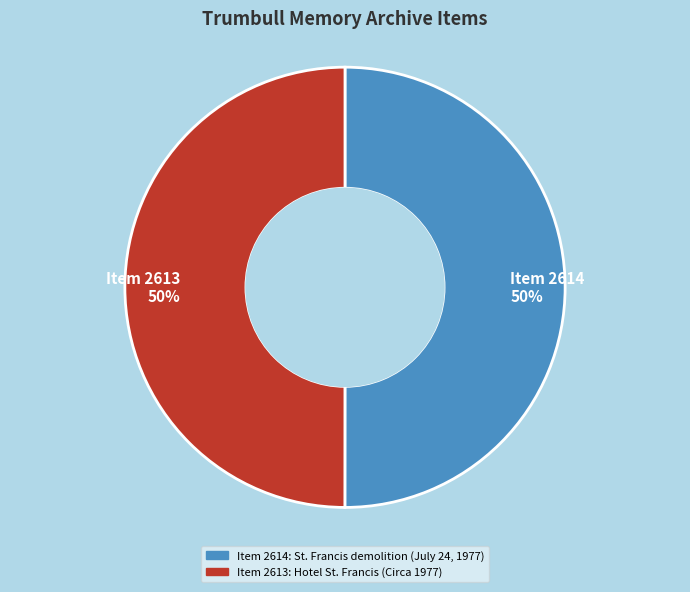

Combined, do Item 2614: St. Francis demolition (July 24, 1977) and Item 2613: Hotel St. Francis (Circa 1977) account for over 50%?

Yes